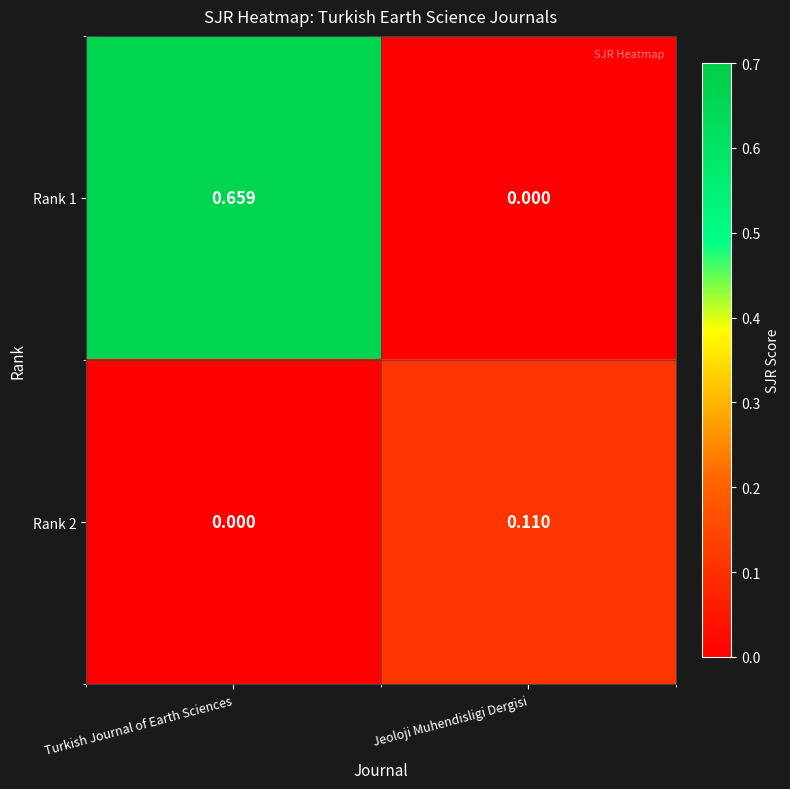

At which category is the sum across all series the highest?

Turkish Journal of Earth Sciences